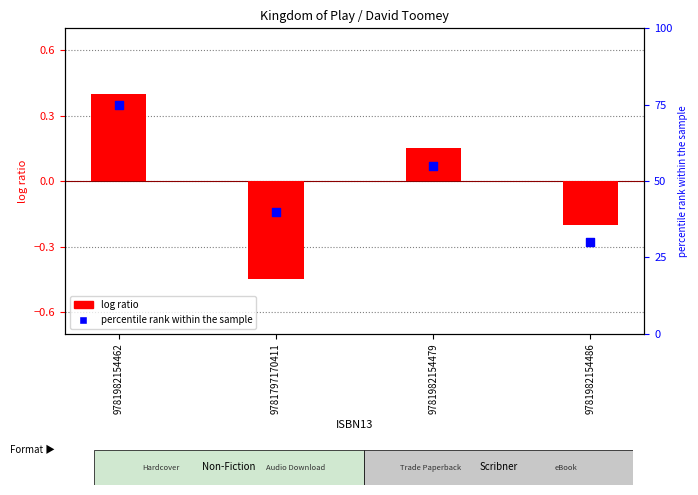

Which series has the largest total across all categories?

percentile rank within the sample